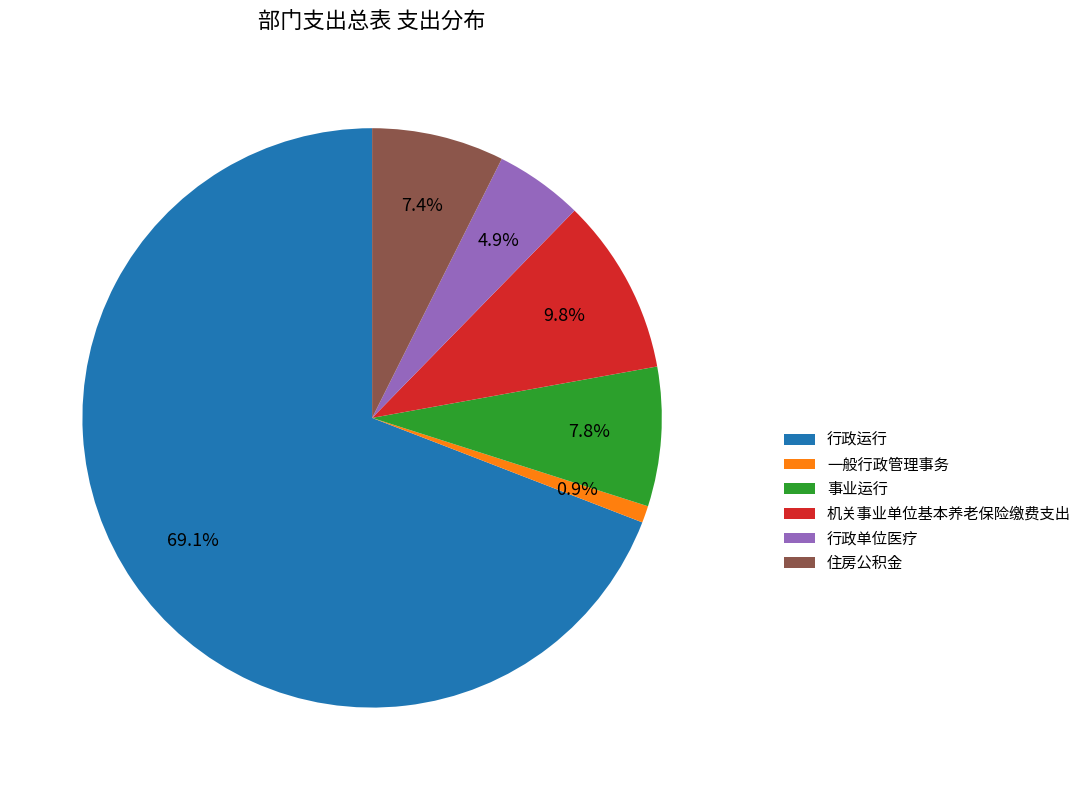

What is the ratio of the value at 行政单位医疗 to the value at 机关事业单位基本养老保险缴费支出?

0.5